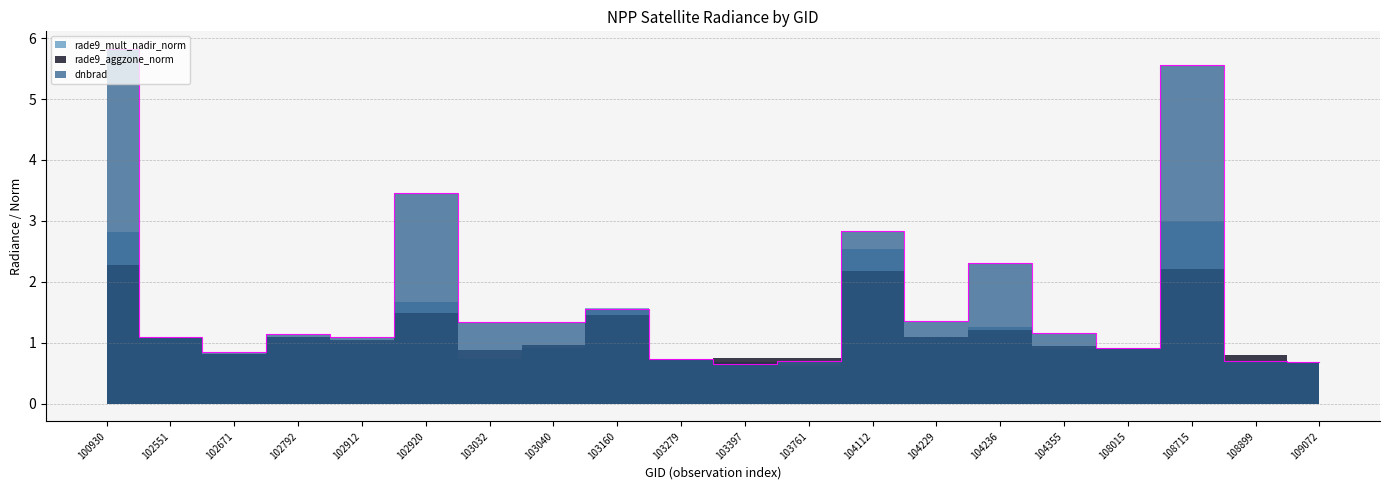

Is the value of rade9_mult_nadir_norm at 103397 greater than the value of rade9_aggzone_norm at 102551?

No